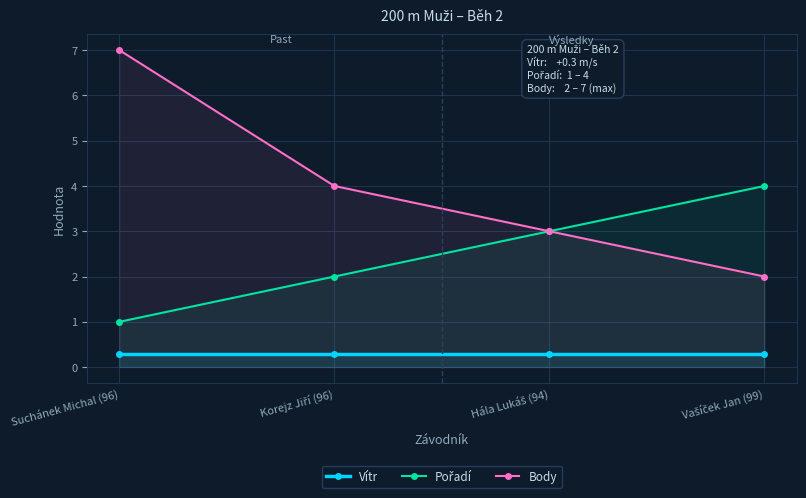

True or false: Pořadí and Vítr cross at least once.

False